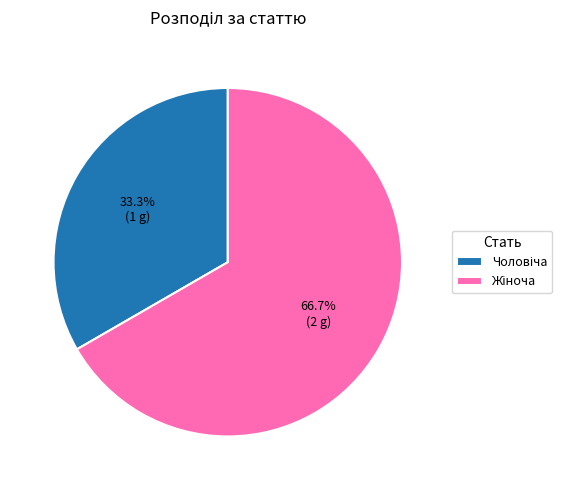

To the nearest percent, what is the difference between the largest and smallest slice percentages?

33%